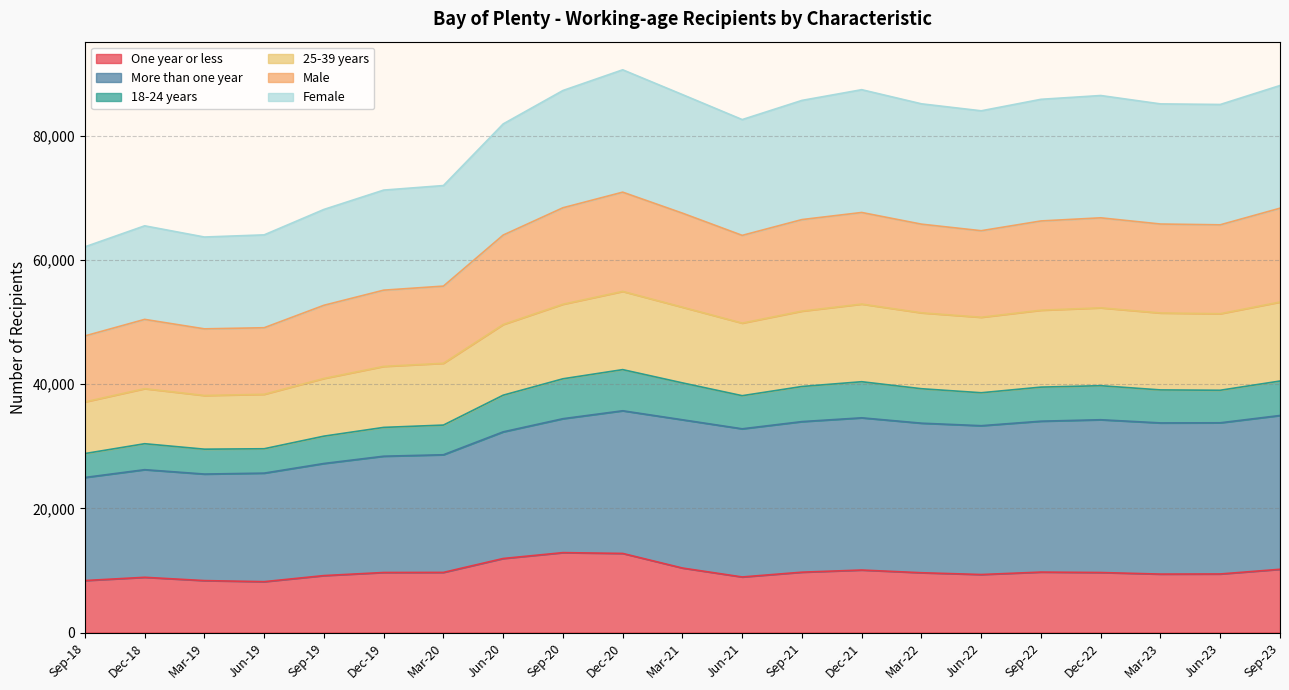

What is the label of the 4th point from the right?

Dec-22